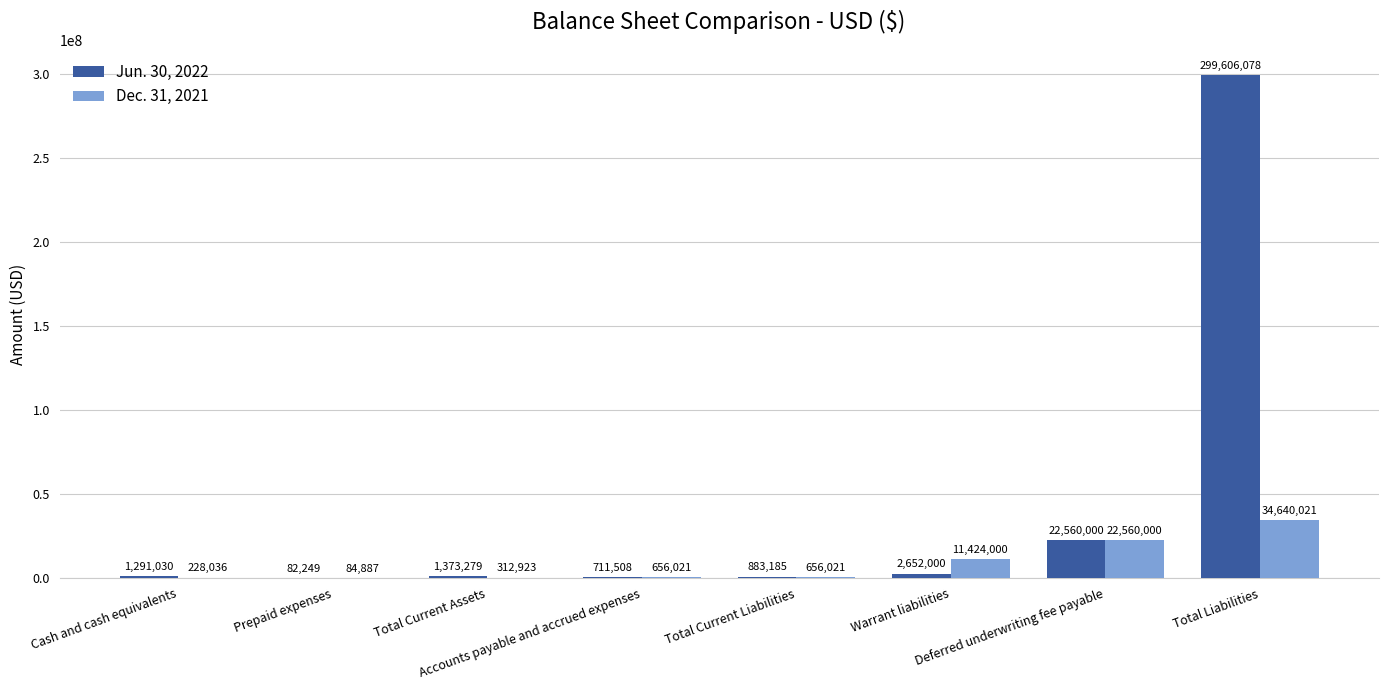

What is the maximum value for Dec. 31, 2021?

34640021